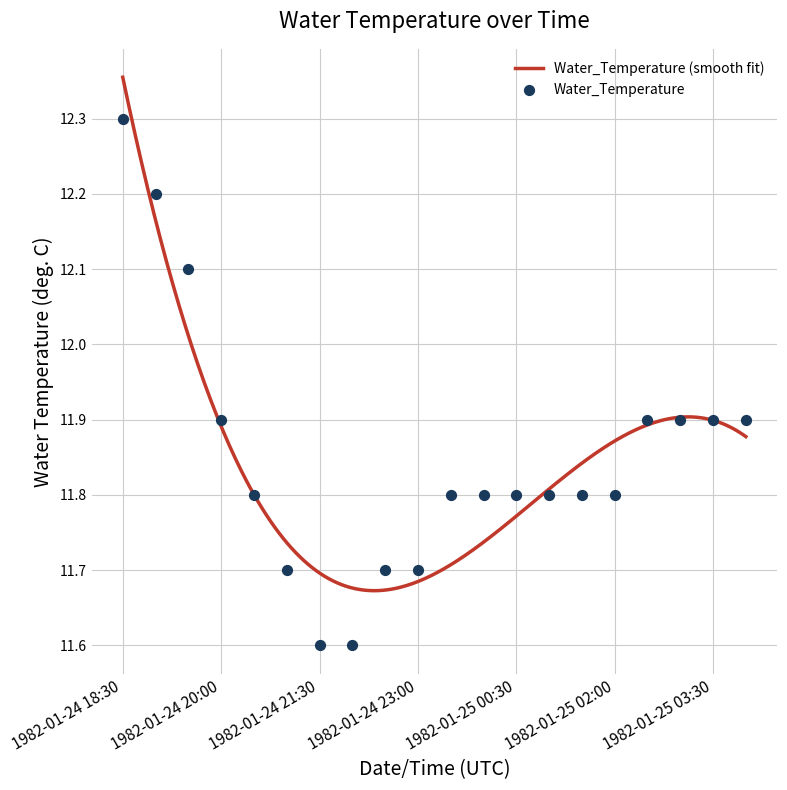

What is the ratio of the value at 1982-01-25 02:30 to the value at 1982-01-25 04:00?

1.0